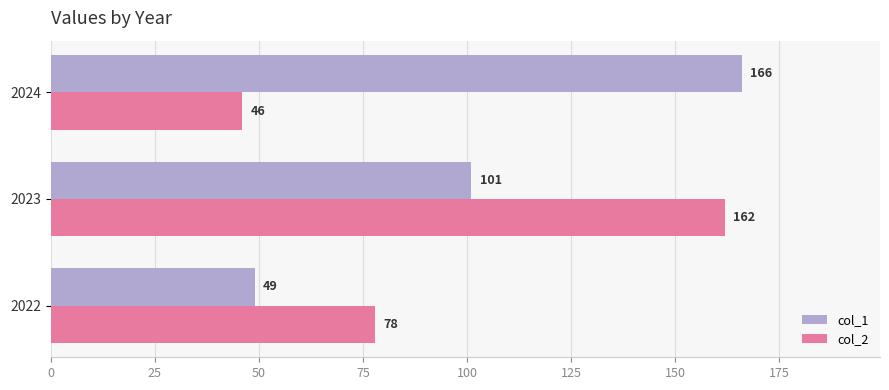

The value of col_2 at 2022 is 78. True or false?

True